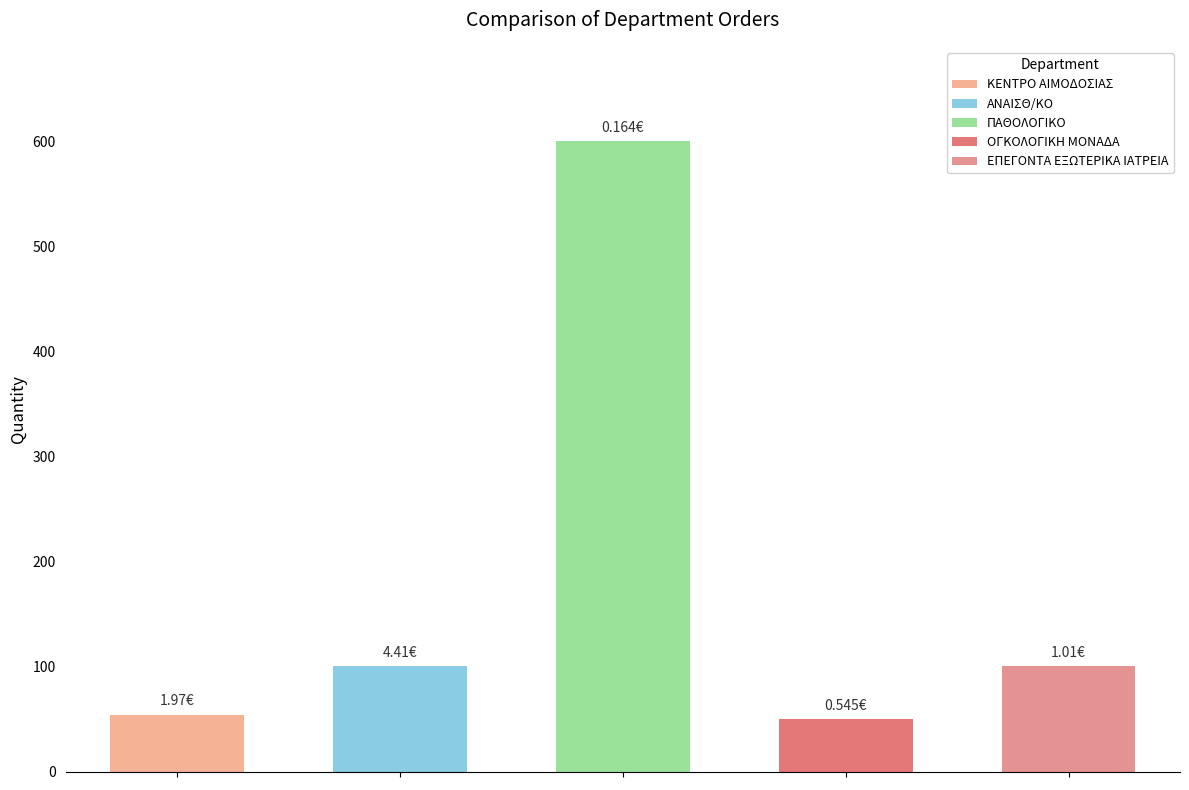

Which series changed the most between Row 1 and Row 4?

ΠΑΘΟΛΟΓΙΚΟ